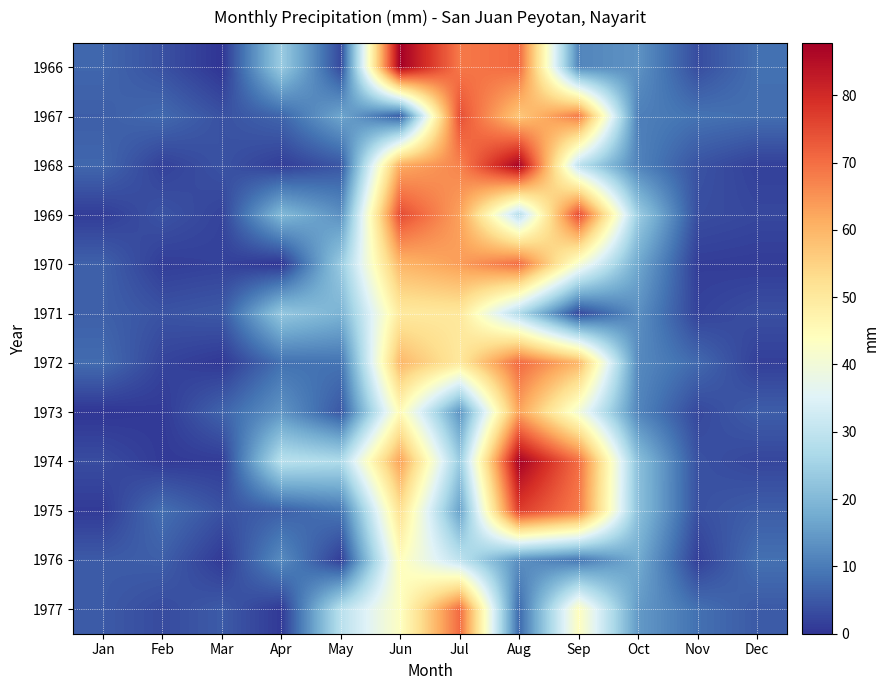

Between Jun and Nov, which series saw the biggest shift?

1966